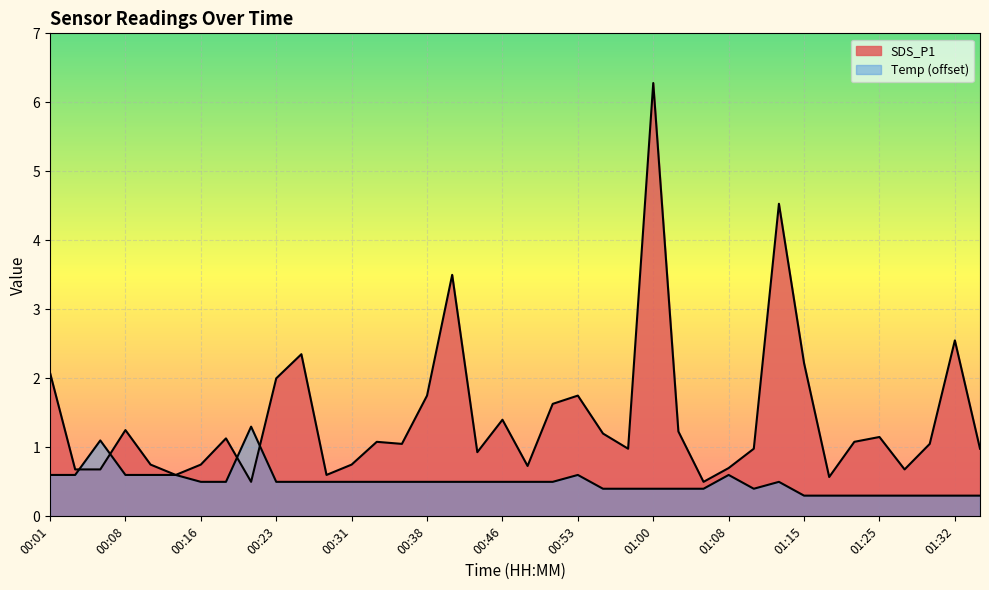

What is the greatest value displayed?

6.3